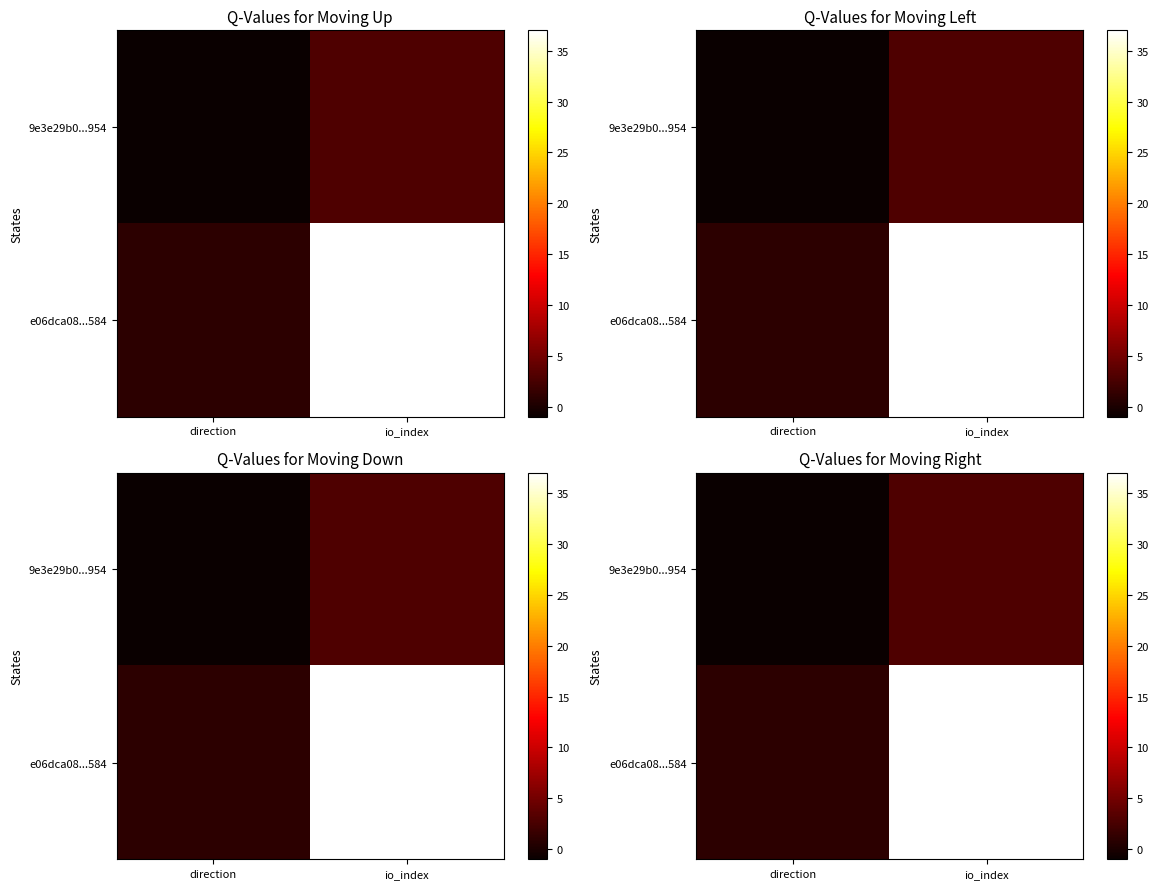

Is it true that 9e3e29b0...954 equals 2 at io_index?

False